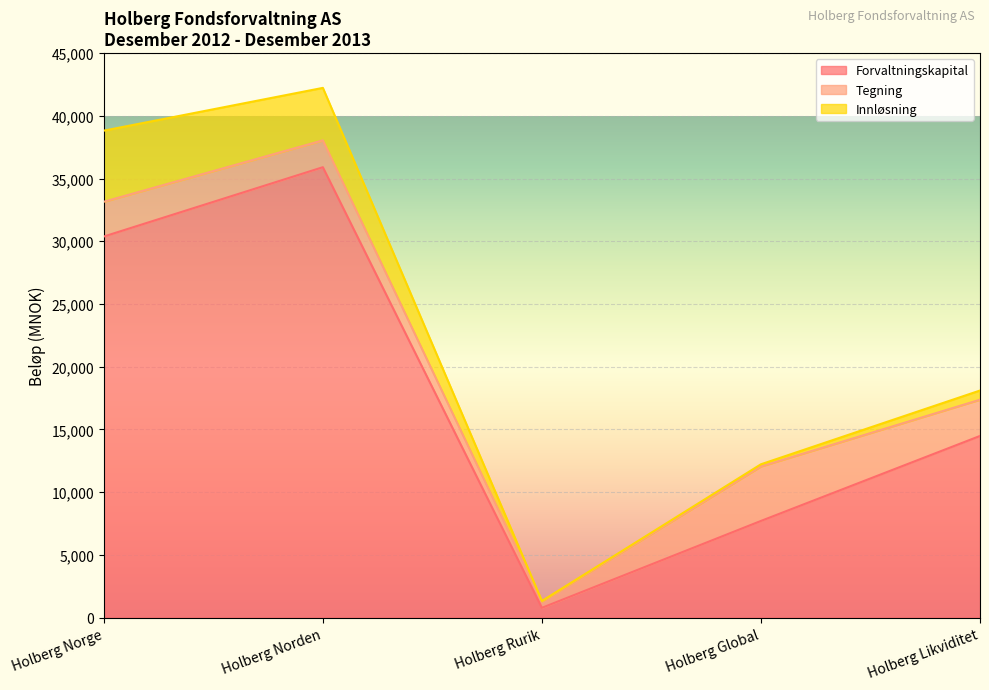

Where is Forvaltningskapital nearest to the value 18341?

Holberg Likviditet